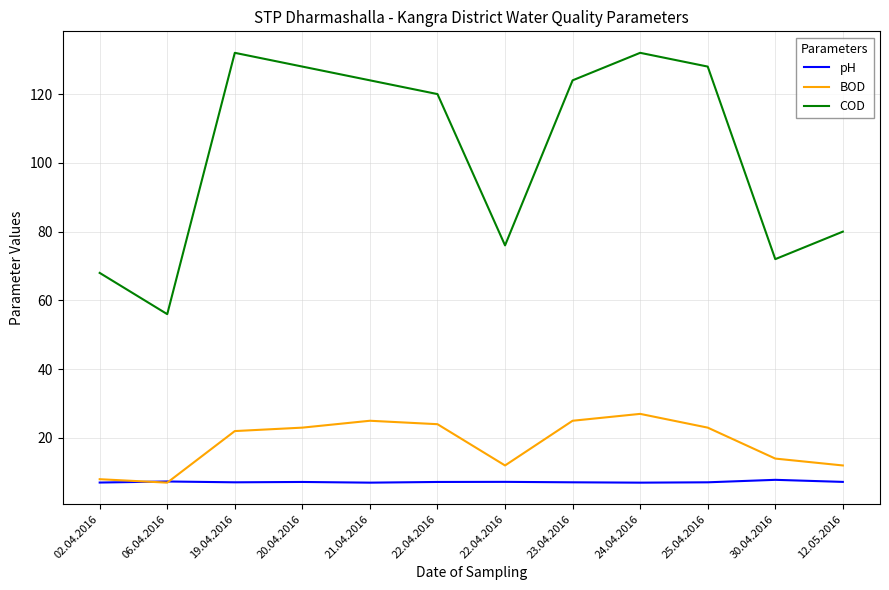

True or false: COD and pH cross at least once.

False